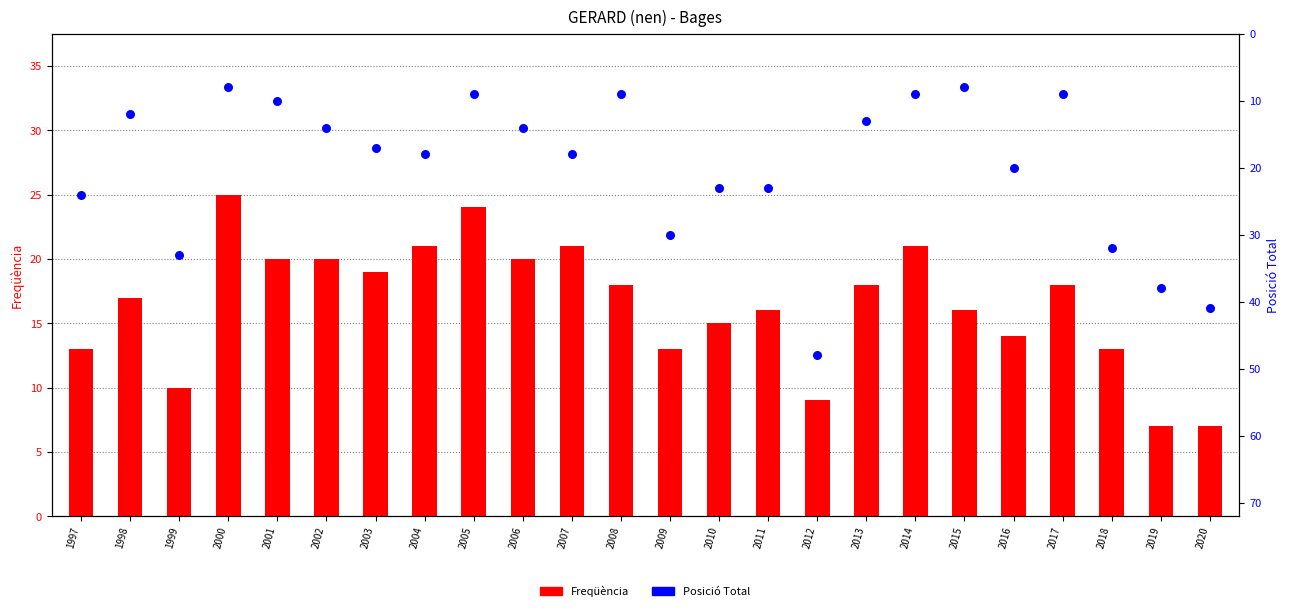

What is the total value across all series at 2001?

30